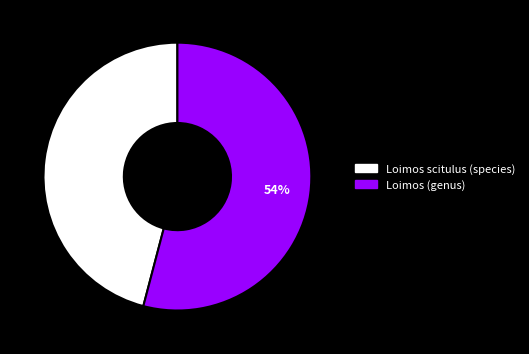

To the nearest percent, what is the combined percentage of Loimos (genus) and Loimos scitulus (species)?

100%